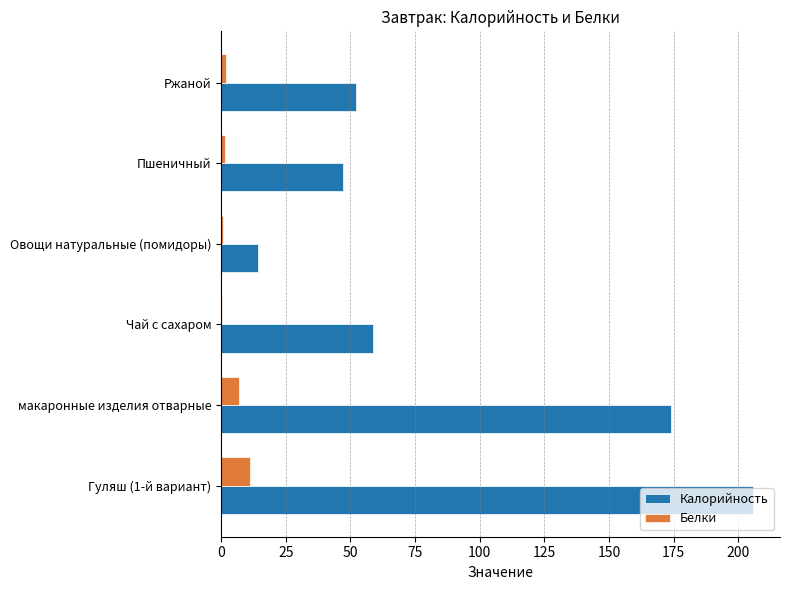

At which label is Калорийность closest to 110?

Чай с сахаром